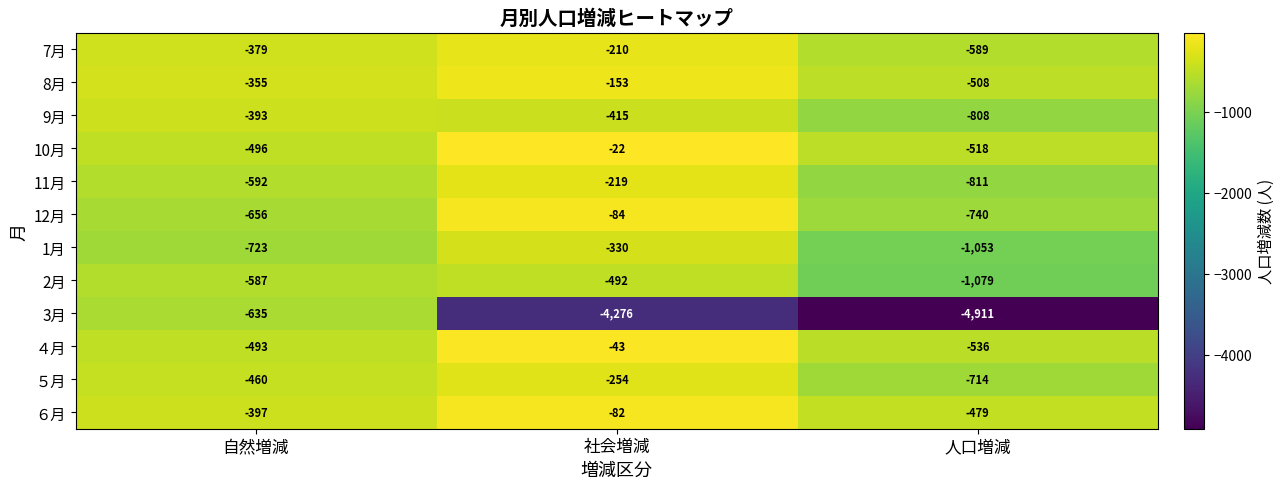

Where does the ４月 series first go above -493?

社会増減